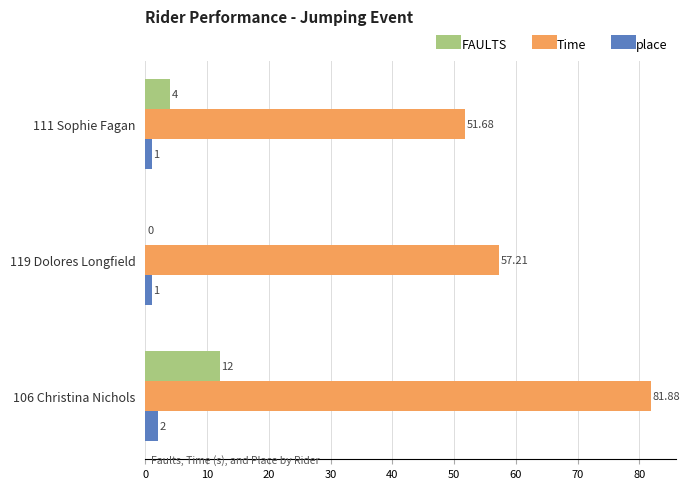

Between 111 Sophie Fagan and 119 Dolores Longfield, which series saw the biggest shift?

Time